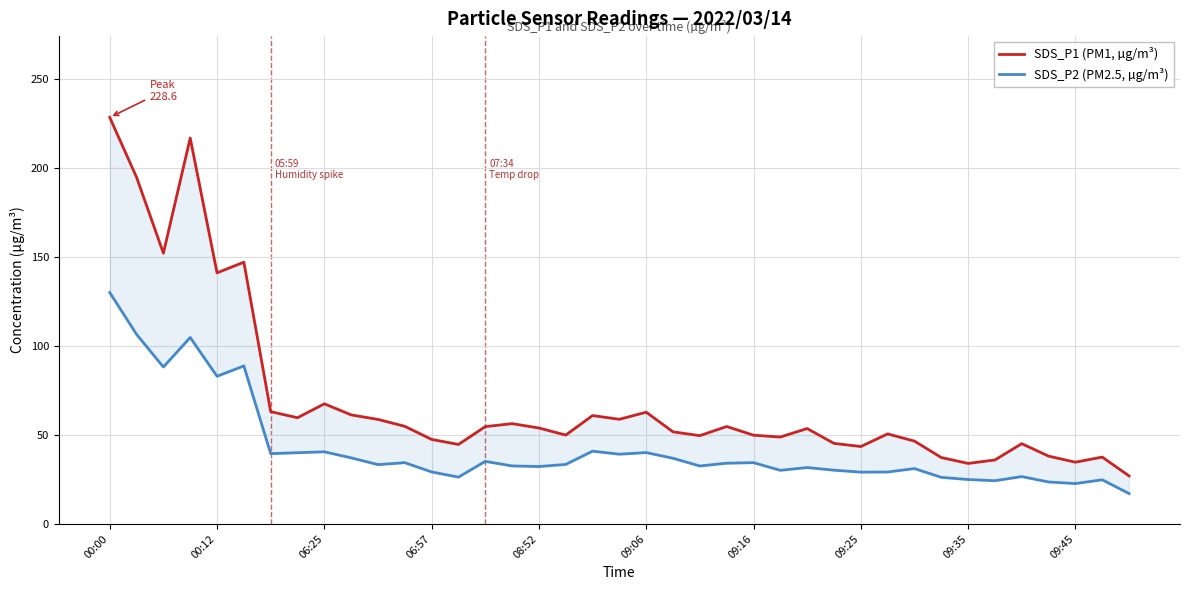

Reading left to right, list all the values displayed in this chart.

SDS_P1 (PM1, µg/m³): 228.6	194.9	152.3	217.0	141.2	147.2	63.1	59.7	67.5	61.3	58.8	54.9	47.5	44.7	54.7	56.4	54.0	50.0	61.0	58.9	62.8	51.8	49.6	54.8	49.9	48.9	53.6	45.3	43.5	50.6	46.6	37.4	34.0	36.0	45.1	38.1	34.7	37.6	27.0
SDS_P2 (PM2.5, µg/m³): 130.1	106.6	88.2	104.8	83.0	88.8	39.5	40.0	40.5	37.2	33.4	34.5	29.2	26.3	35.2	32.6	32.3	33.5	40.9	39.2	40.1	36.9	32.6	34.1	34.5	30.1	31.7	30.2	29.1	29.2	31.1	26.2	25.0	24.3	26.6	23.6	22.7	24.8	17.1